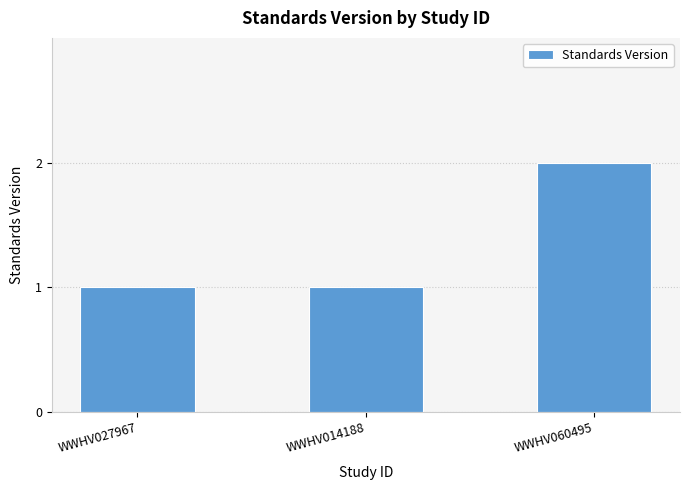

Which label corresponds to the largest value in the chart?

WWHV060495